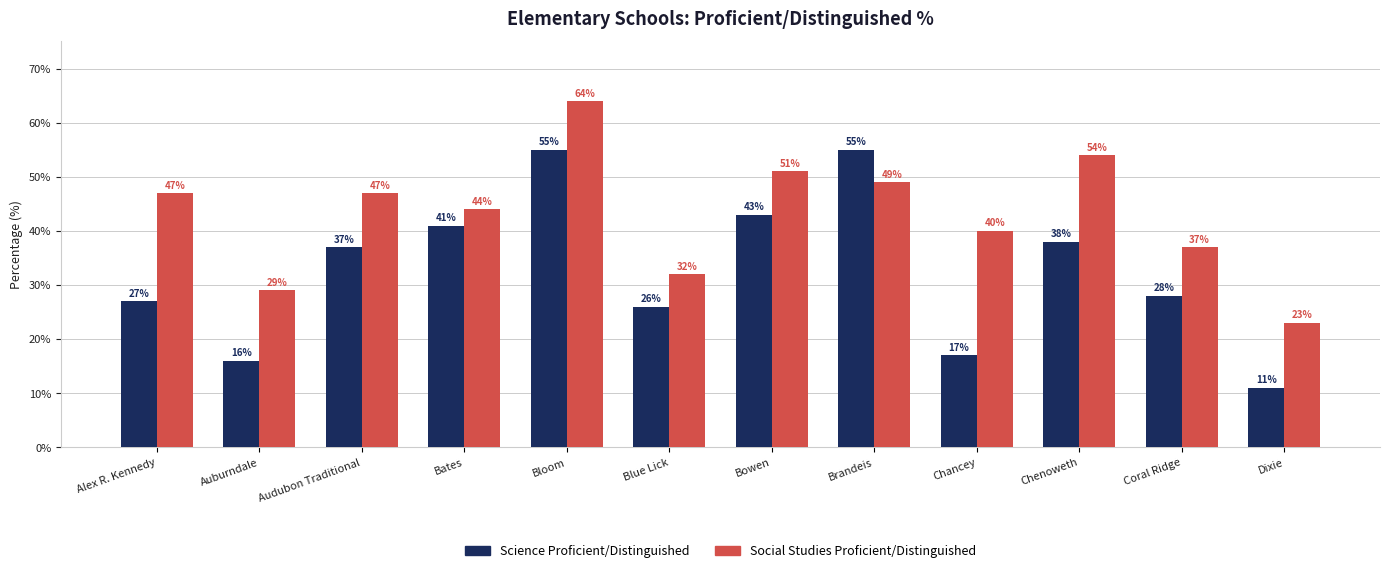

What is the difference between the maximum and minimum values in the Social Studies Proficient/Distinguished series?

41